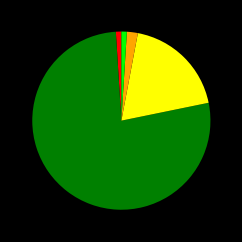

Does any single category account for the majority?

Yes